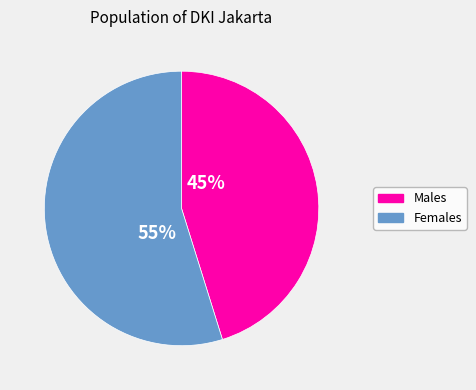

Does any single category account for the majority?

Yes